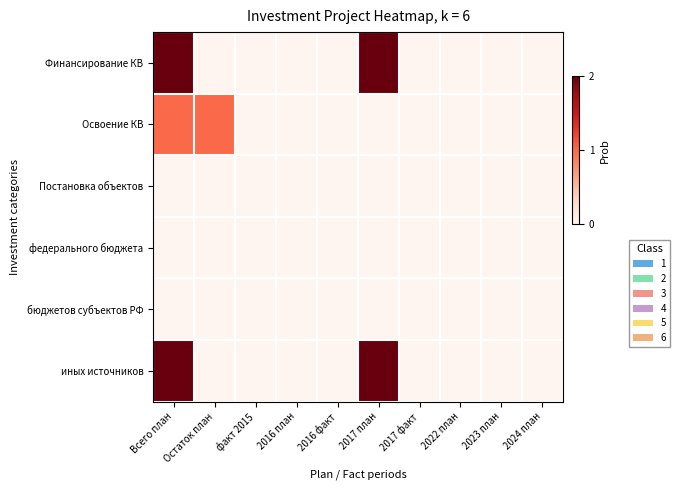

What is the difference between the highest and lowest values at Остаток план?

1